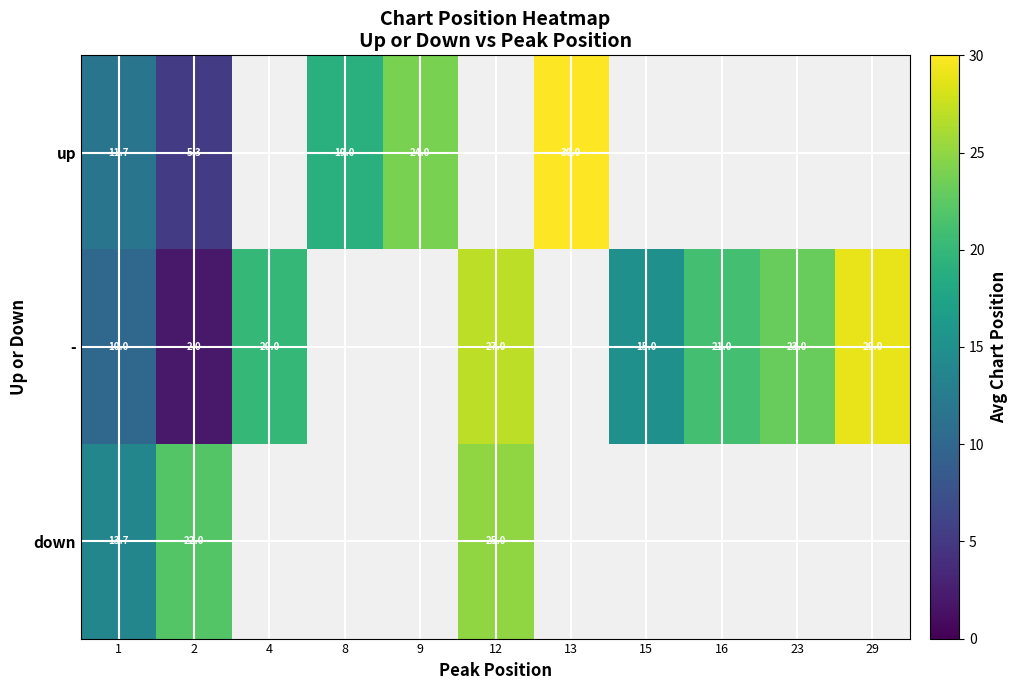

Count the number of categories in the chart.

11